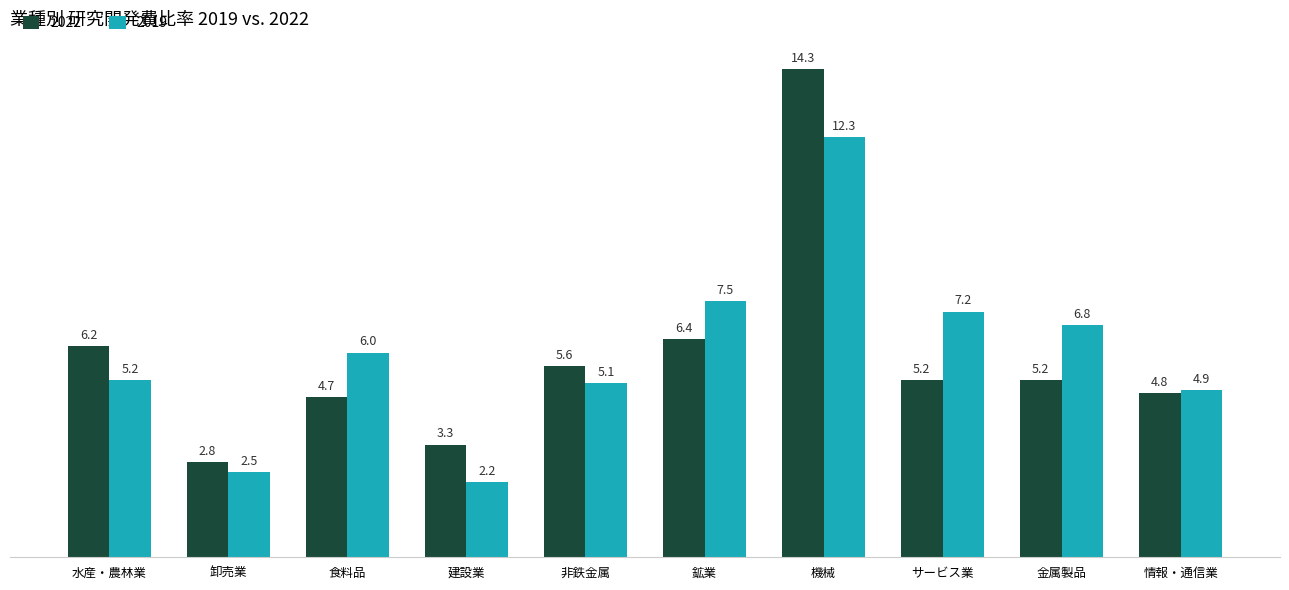

What is the difference between the maximum and minimum values in the 2019 series?

10.1